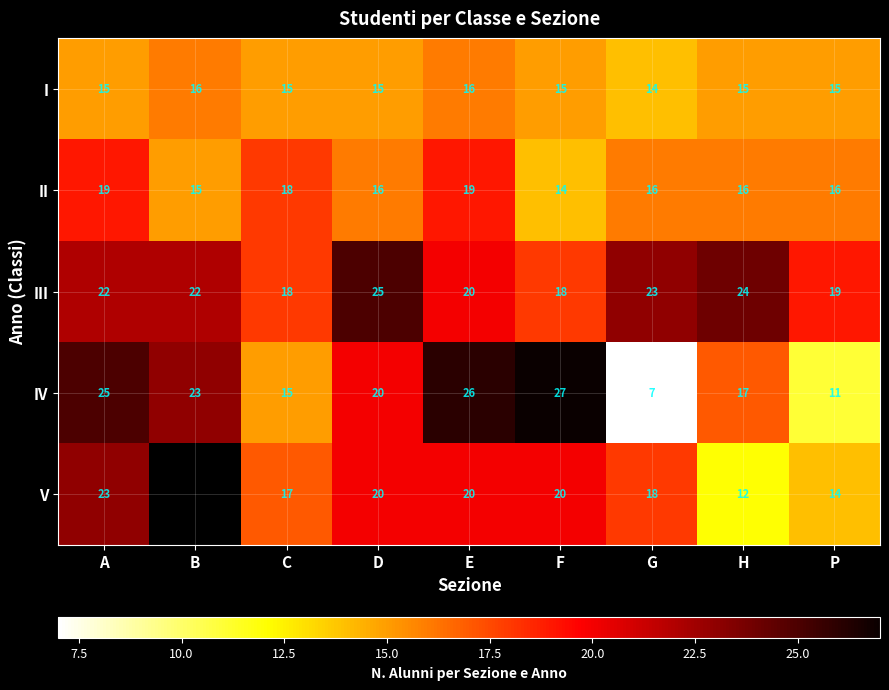

What is the sum of all III values?

191